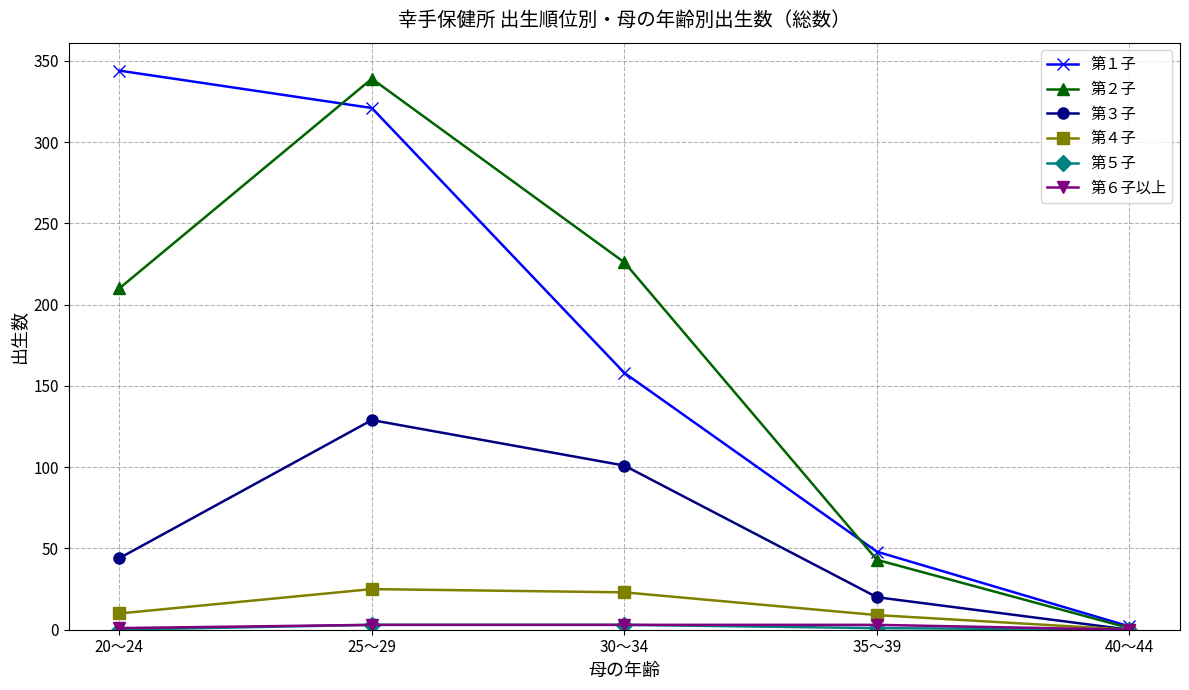

How many values in 第３子 are above zero?

4